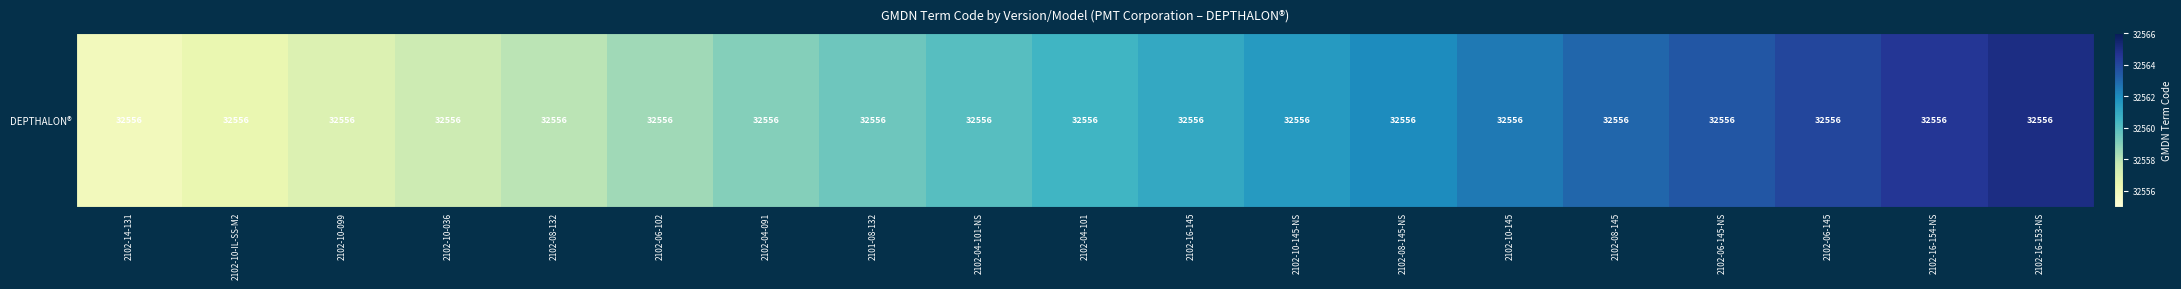

Where does the data first go above 32560?

2102-04-101